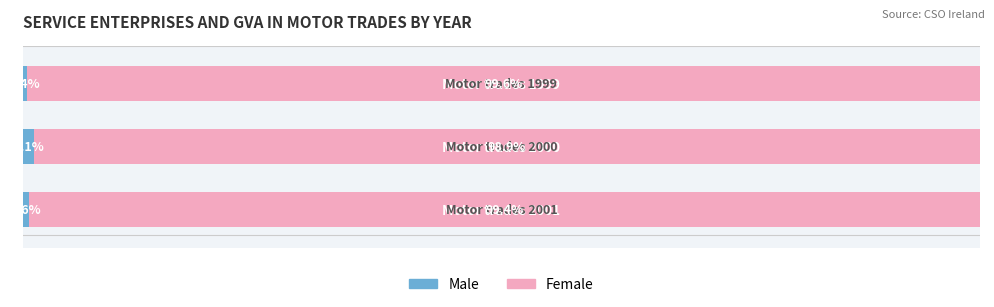

Which series has the largest range (max minus min)?

Male